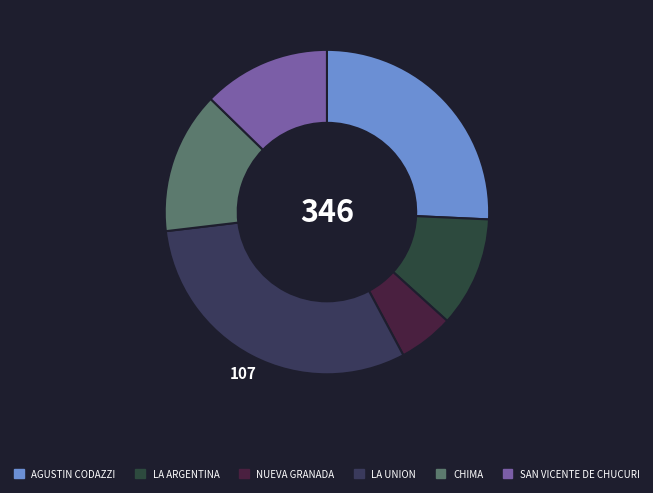

Count the number of slices in the pie.

6